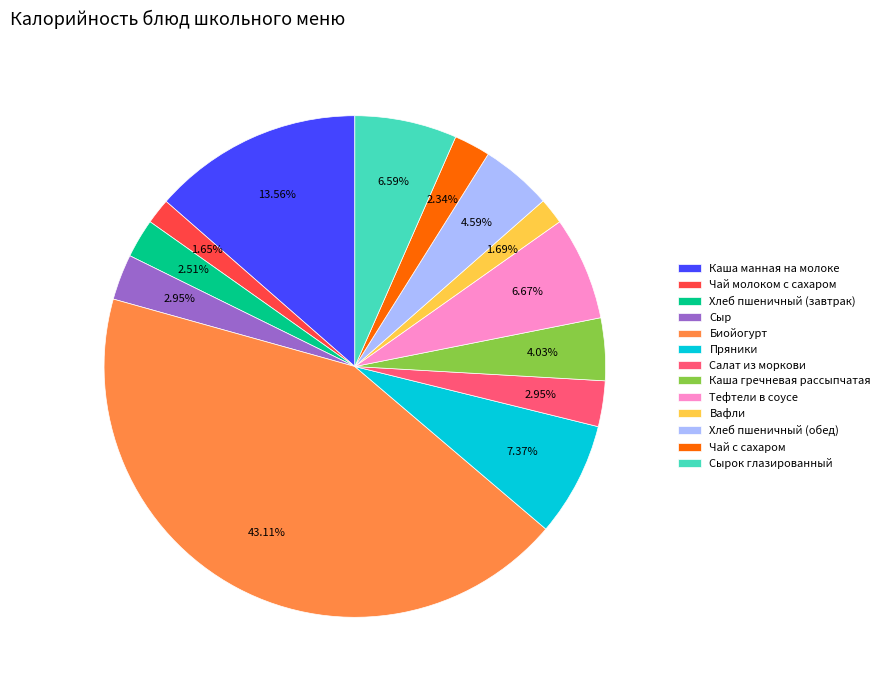

Does Чай молоком с сахаром account for over 50% of the chart?

No